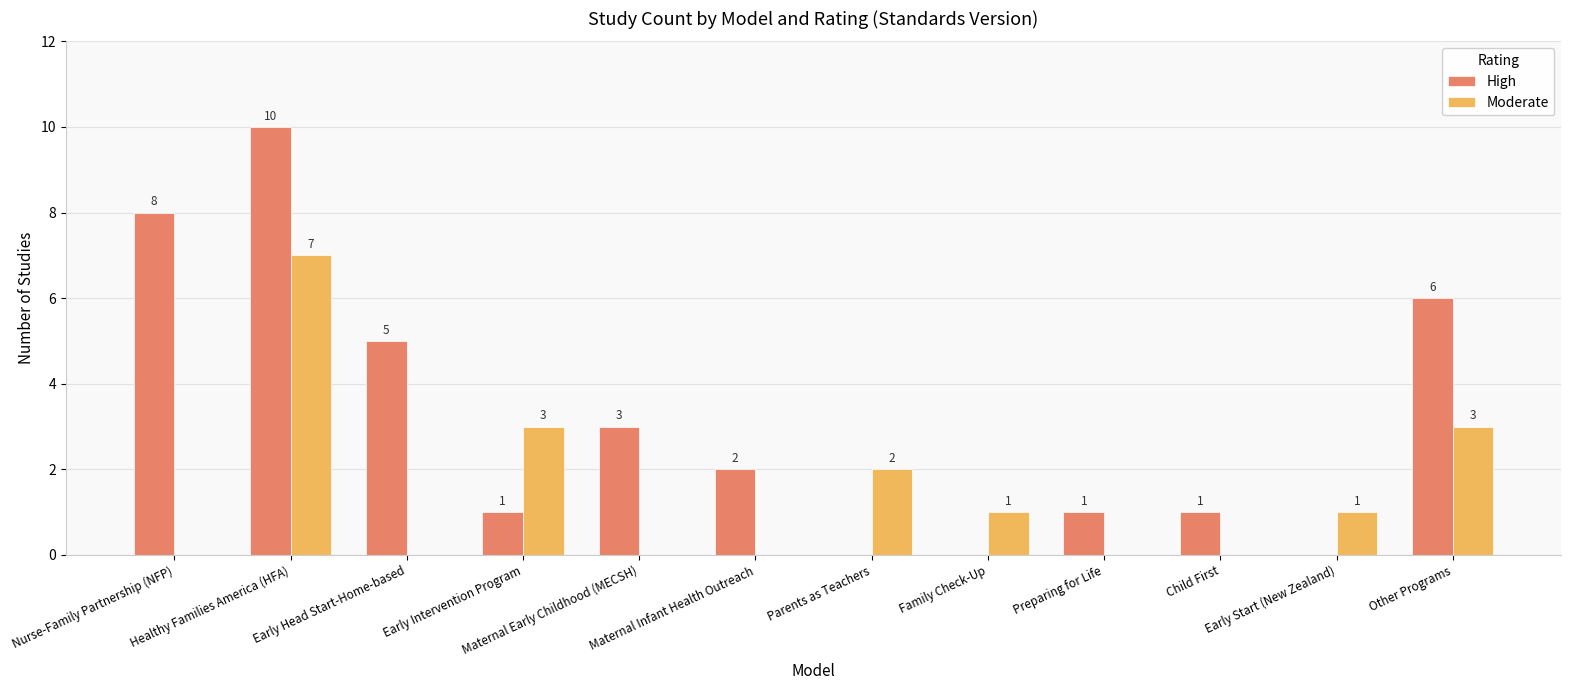

How many High values are between 1 and 6?

7